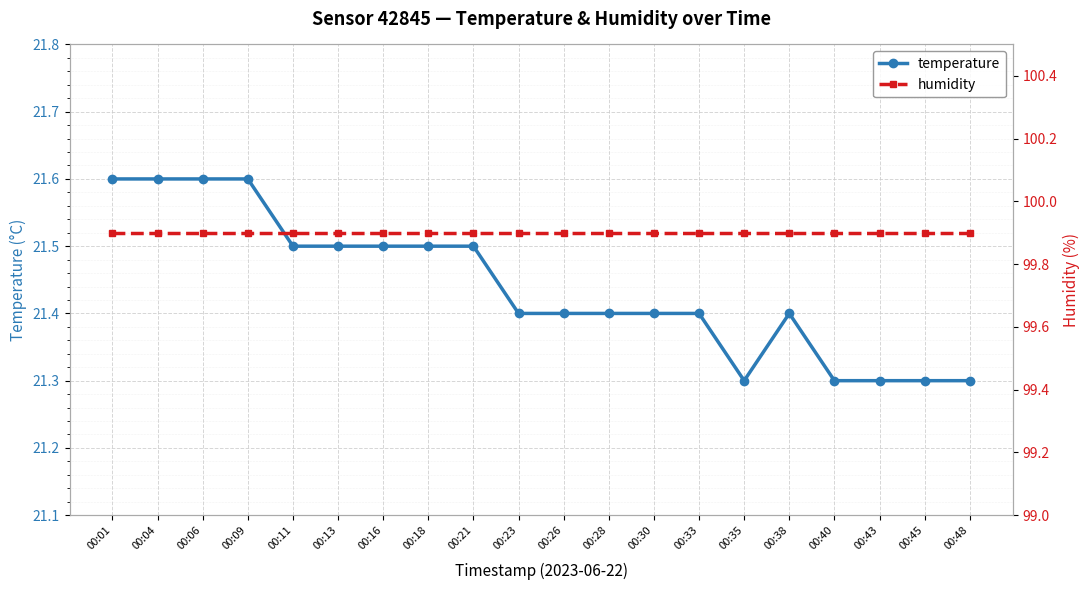

True or false: temperature and humidity intersect in this chart.

False